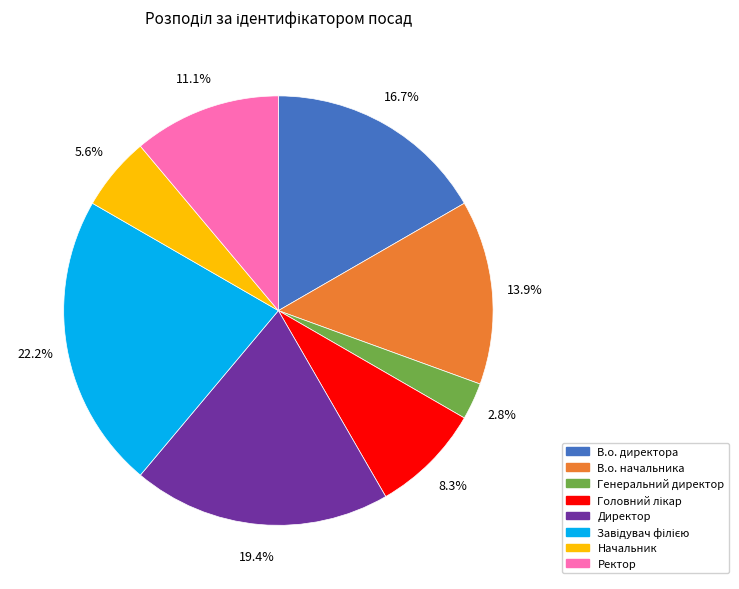

Does Начальник represent more than half of the total?

No